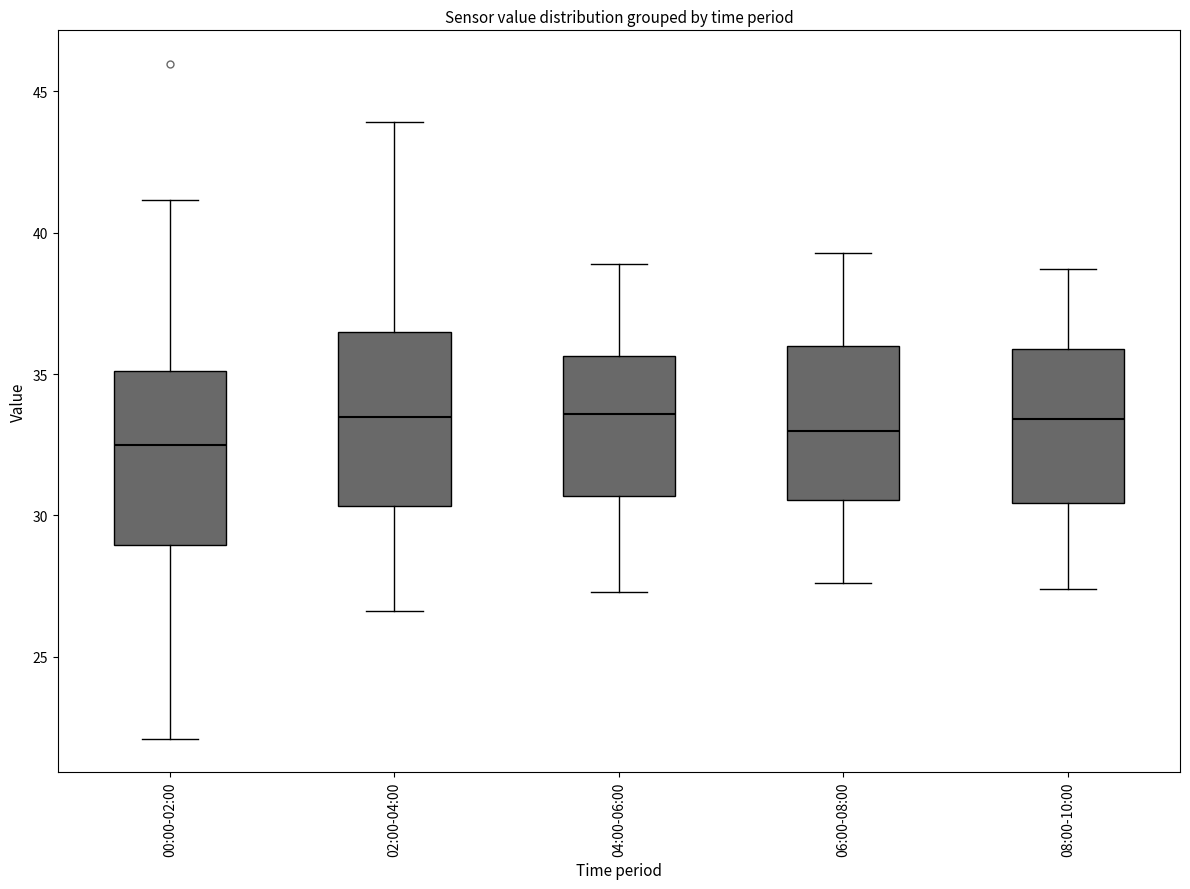

Reading left to right, read every box against the y-axis: the position of its median line, the range the box covers, and the ends of its whiskers. The values are not printed on the chart, so give them approximately, as read against the axis.

00:00-02:00: median 32.5, box 29.0 to 35.0, whiskers 22.0 to 41.0
02:00-04:00: median 33.5, box 30.5 to 36.5, whiskers 26.5 to 44.0
04:00-06:00: median 33.5, box 30.5 to 35.5, whiskers 27.5 to 39.0
06:00-08:00: median 33.0, box 30.5 to 36.0, whiskers 27.5 to 39.5
08:00-10:00: median 33.5, box 30.5 to 36.0, whiskers 27.5 to 38.5